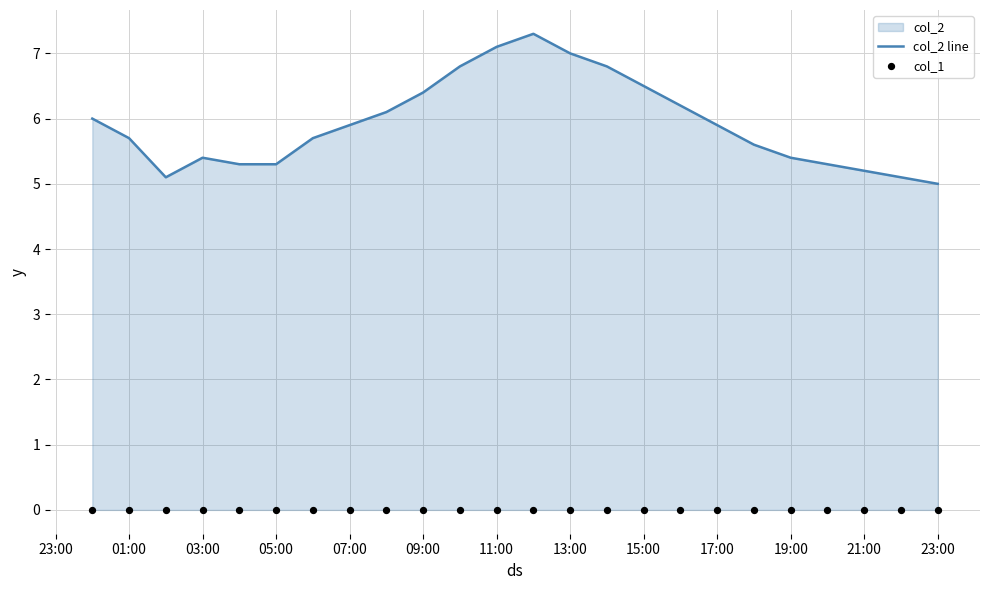

What are all the series names shown in the legend?

col_2 line, col_1